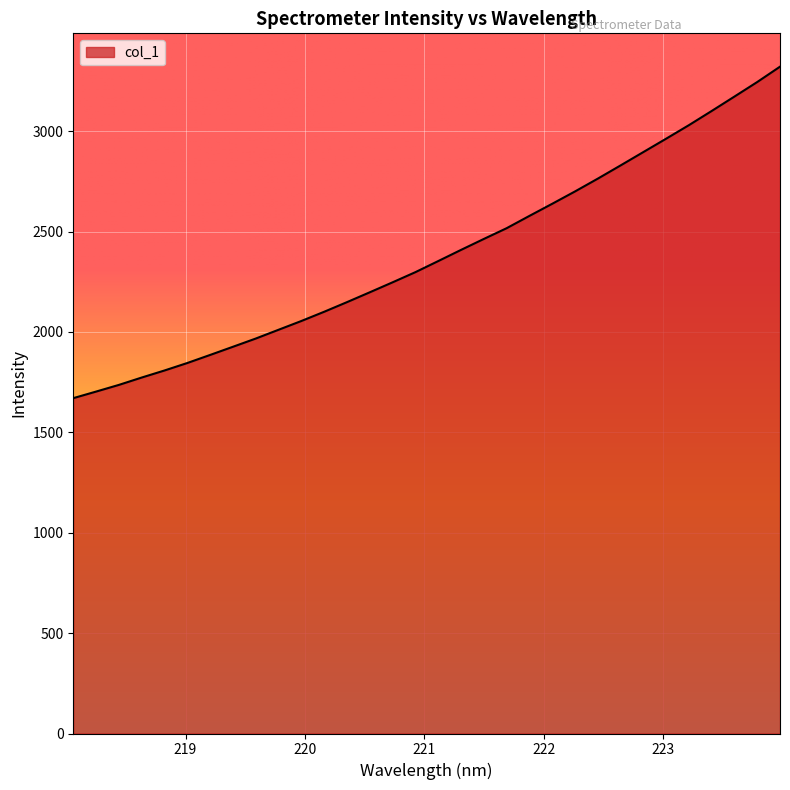

What is the minimum value shown in the chart?

1670.2